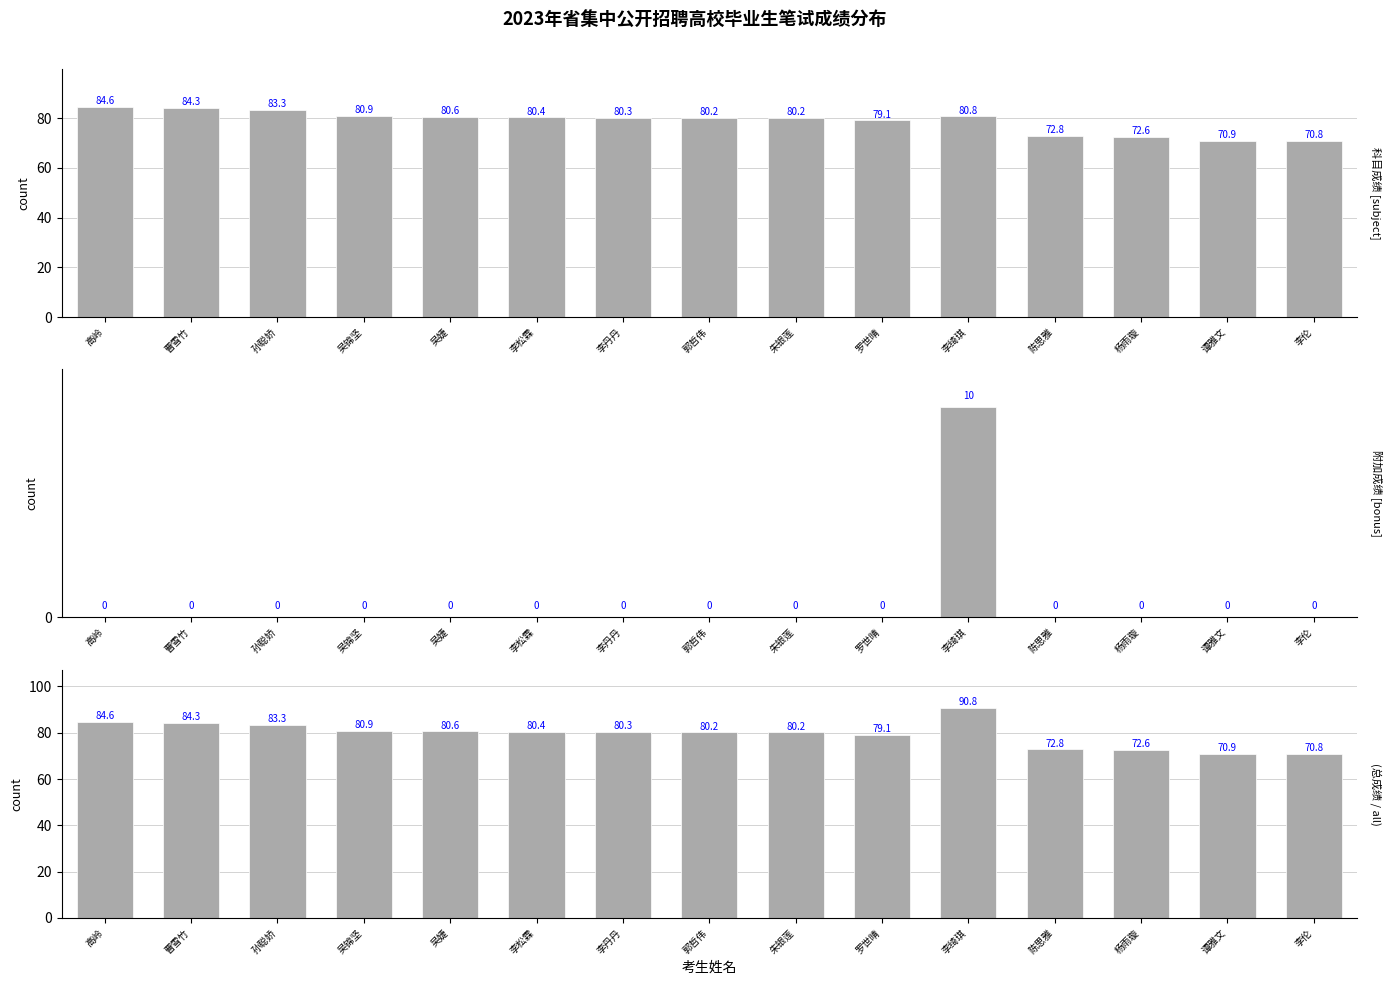

What is the highest value of the 附加成绩 [bonus] series?

10.0